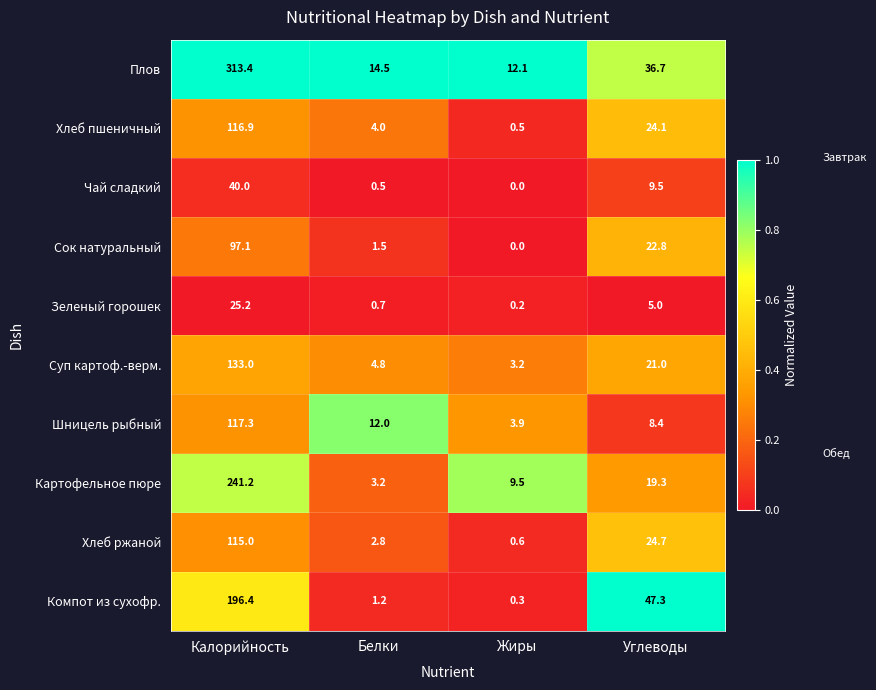

At how many categories does at least one series exceed 0?

4